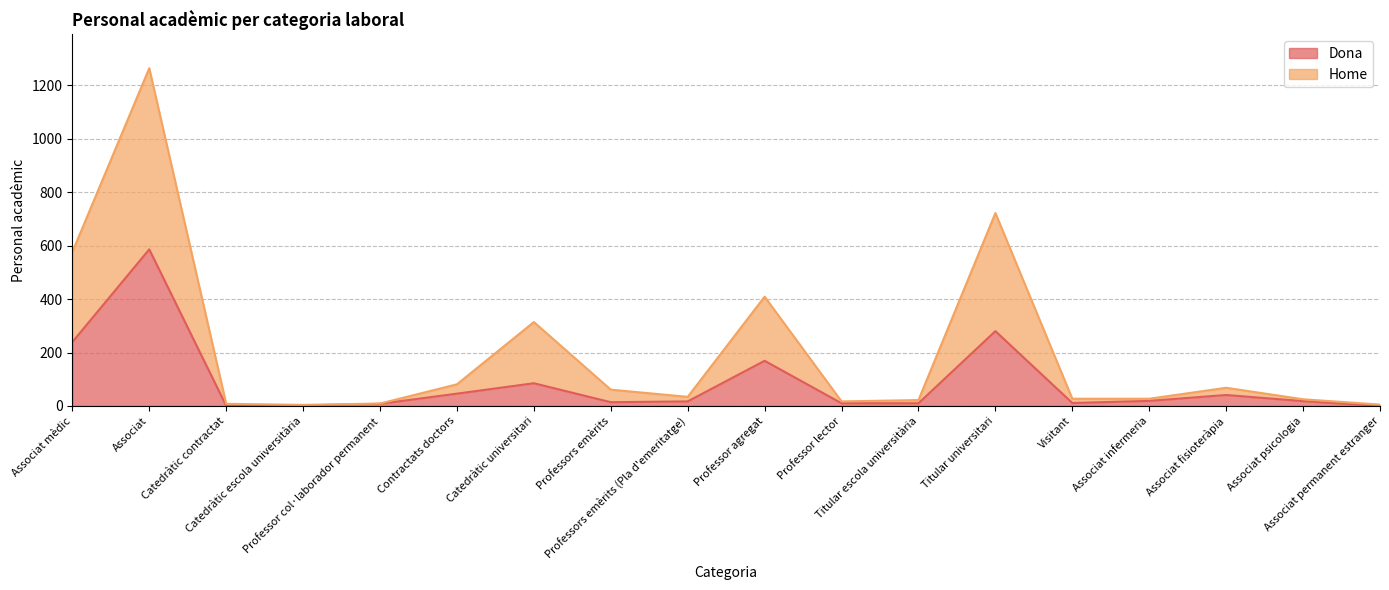

Reading right to left, transcribe all the data shown in this chart.

Dona: 0	18	41	19	11	280	10	10	169	17	14	85	46	8	2	1	586	239
Home: 5	25	68	27	27	722	22	17	409	34	61	314	81	9	4	8	1264	576